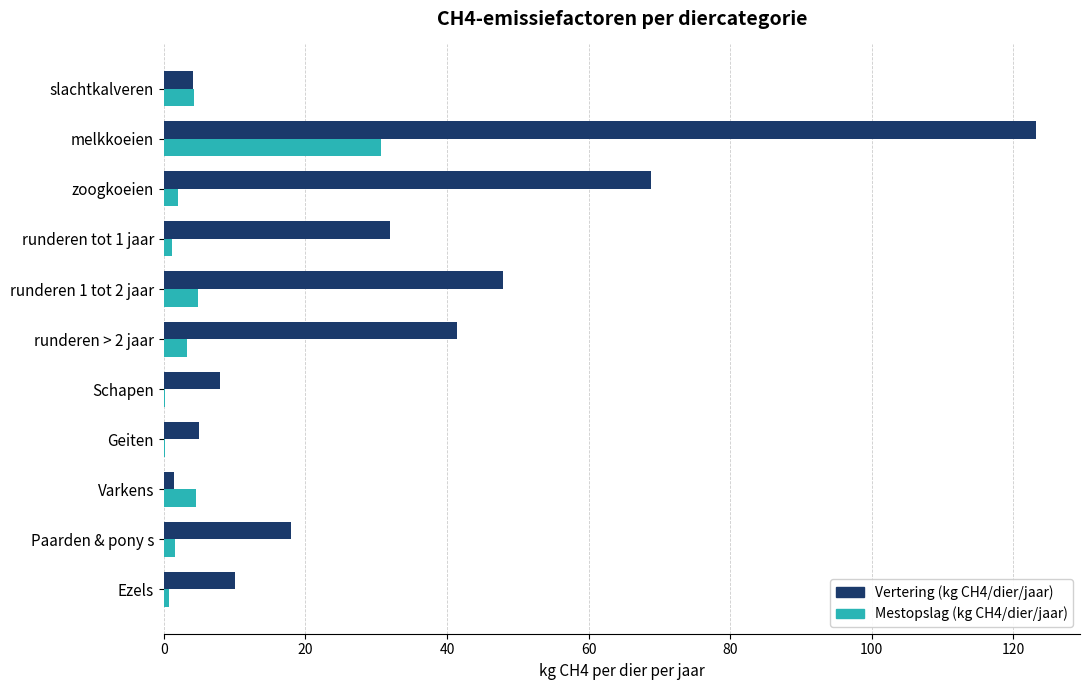

The value of Vertering (kg CH4/dier/jaar) at runderen 1 tot 2 jaar is 76.6. True or false?

False